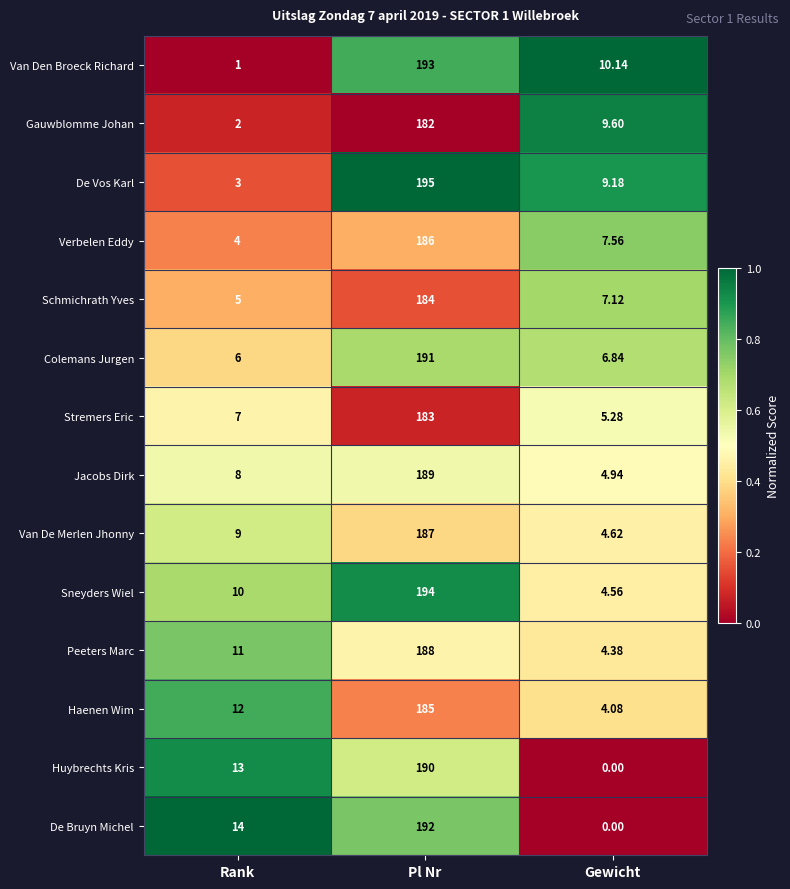

Which series changed the most between Pl Nr and Gewicht?

De Bruyn Michel